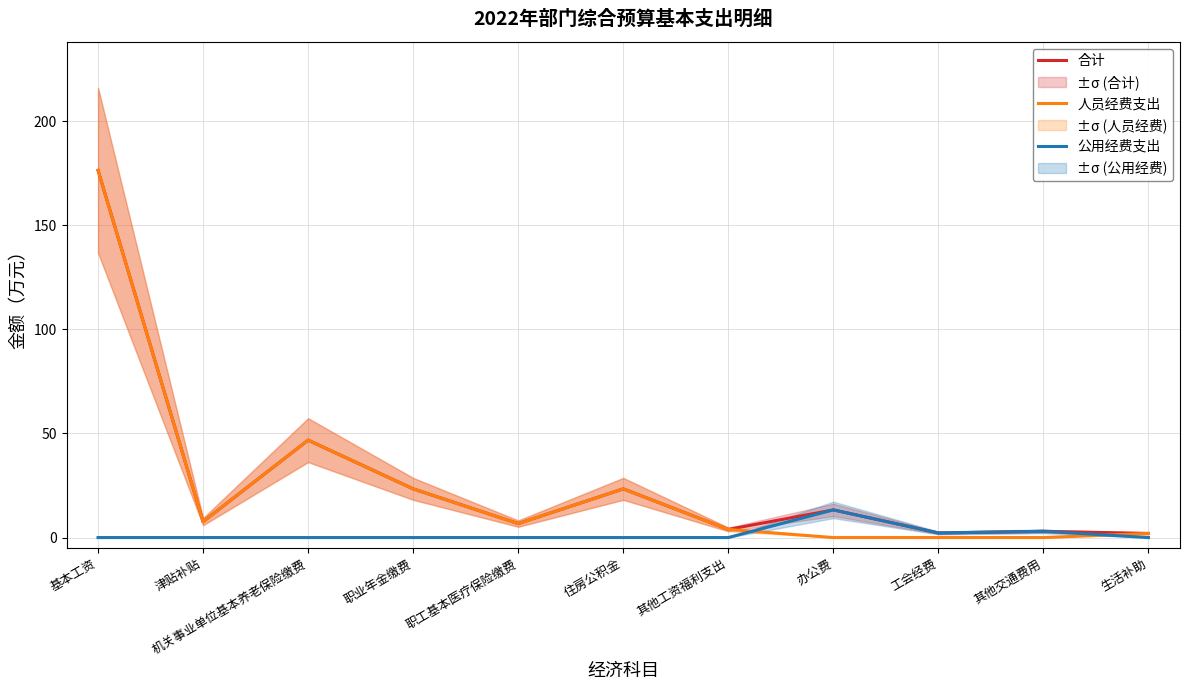

List the labels in order of 公用经费支出 value, largest first.

办公费, 其他交通费用, 工会经费, 基本工资, 津贴补贴, 机关事业单位基本养老保险缴费, 职业年金缴费, 职工基本医疗保险缴费, 住房公积金, 其他工资福利支出, 生活补助